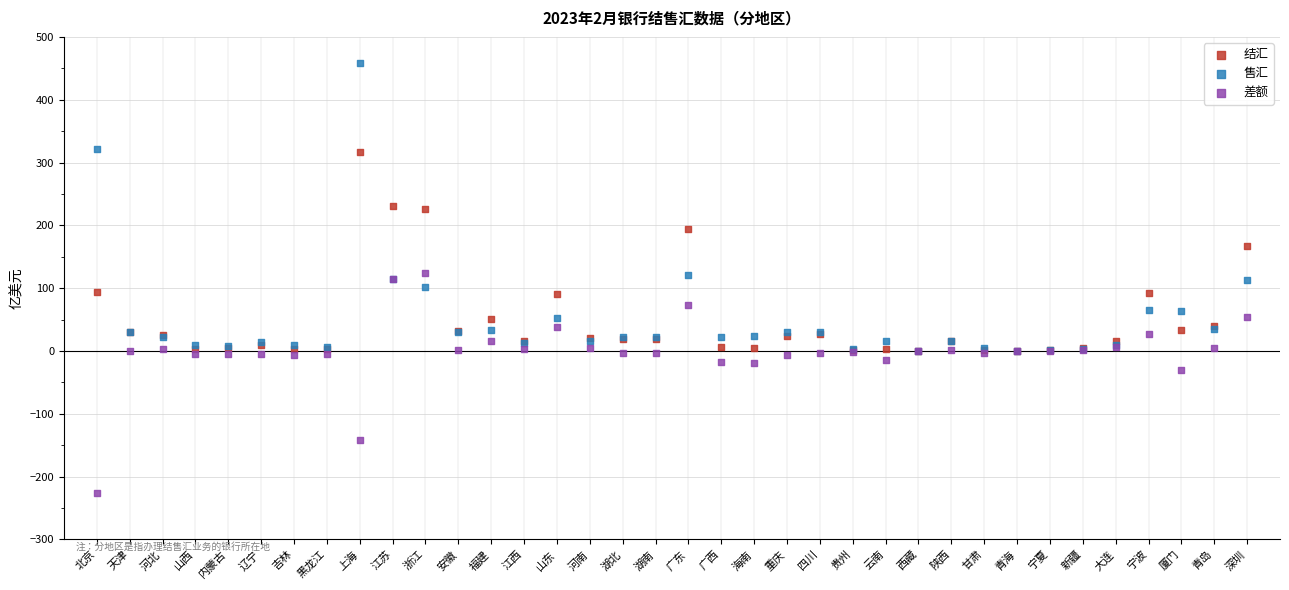

In the 结汇 series, what Y value is closest to 158?

167.4